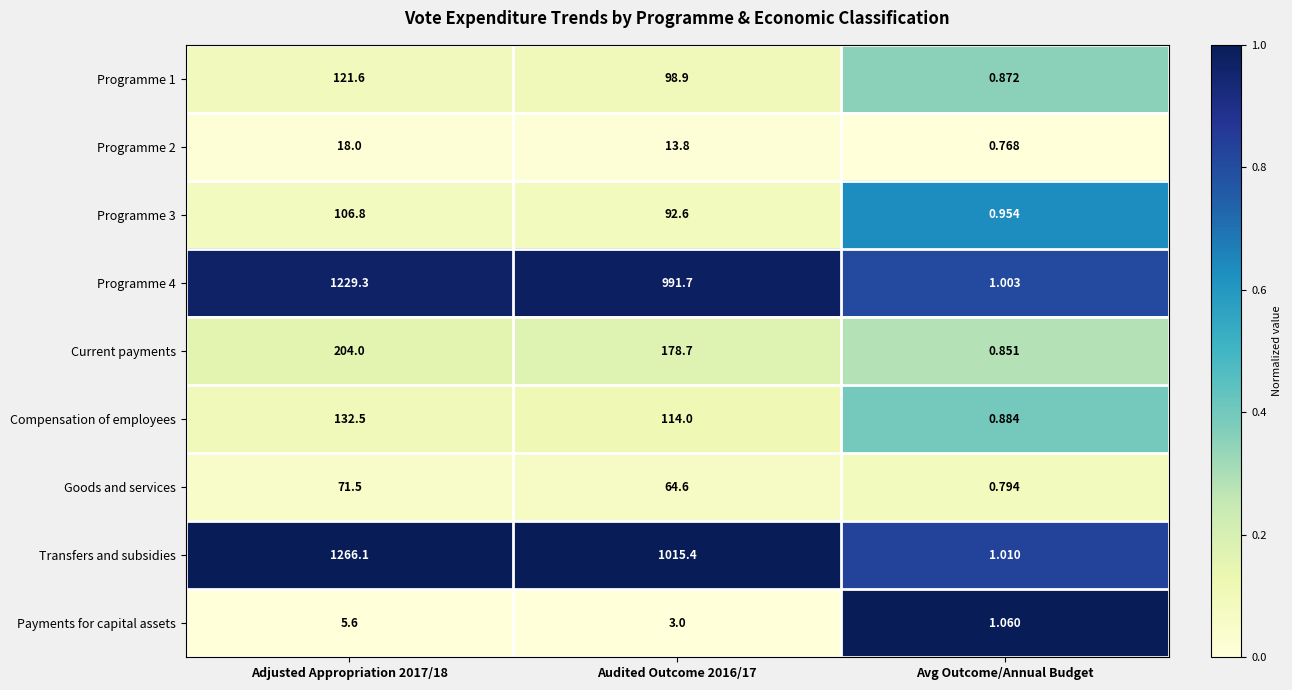

At Audited Outcome 2016/17, list the series in order from largest to smallest.

Transfers and subsidies, Programme 4, Current payments, Compensation of employees, Programme 1, Programme 3, Goods and services, Programme 2, Payments for capital assets